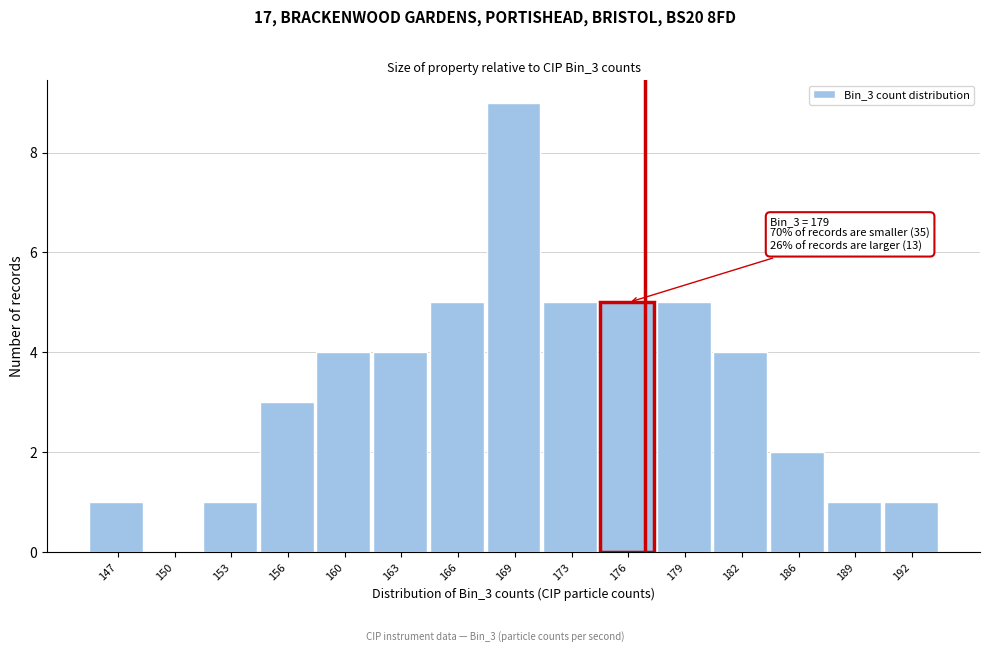

Reading left to right, what are all the values shown in this chart?

147=1	150=0	153=1	156=3	160=4	163=4	166=5	169=9	173=5	176=5	179=5	182=4	186=2	189=1	192=1